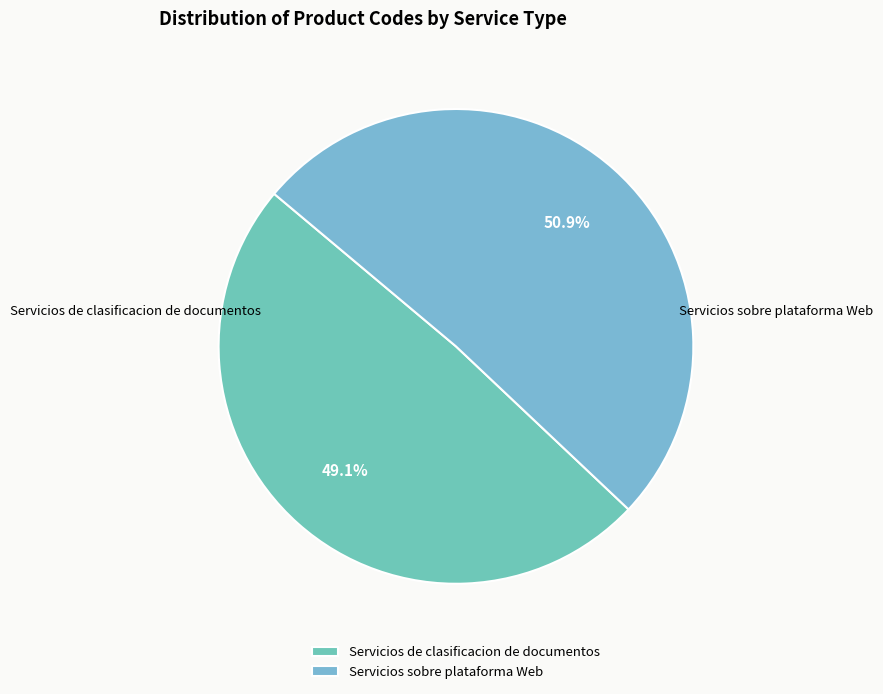

Which has a higher value, Servicios sobre plataforma Web or Servicios de clasificacion de documentos?

Servicios sobre plataforma Web